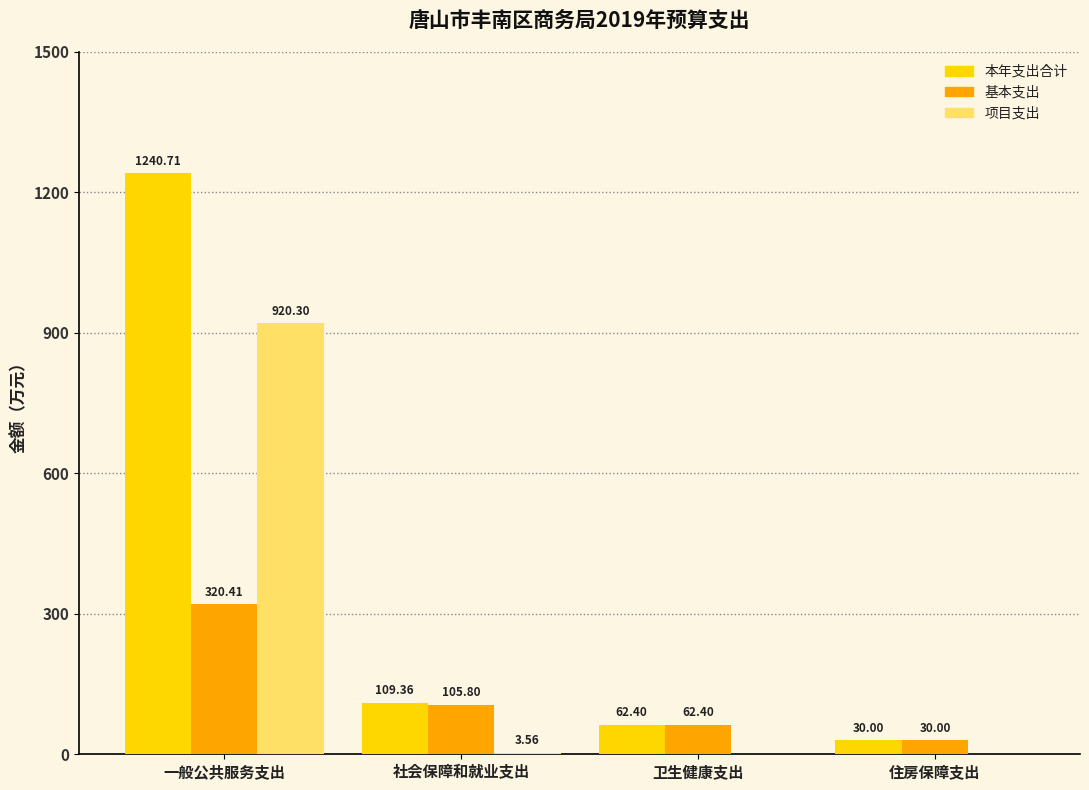

True or false: 基本支出 has a value of 165.1 at 一般公共服务支出.

False